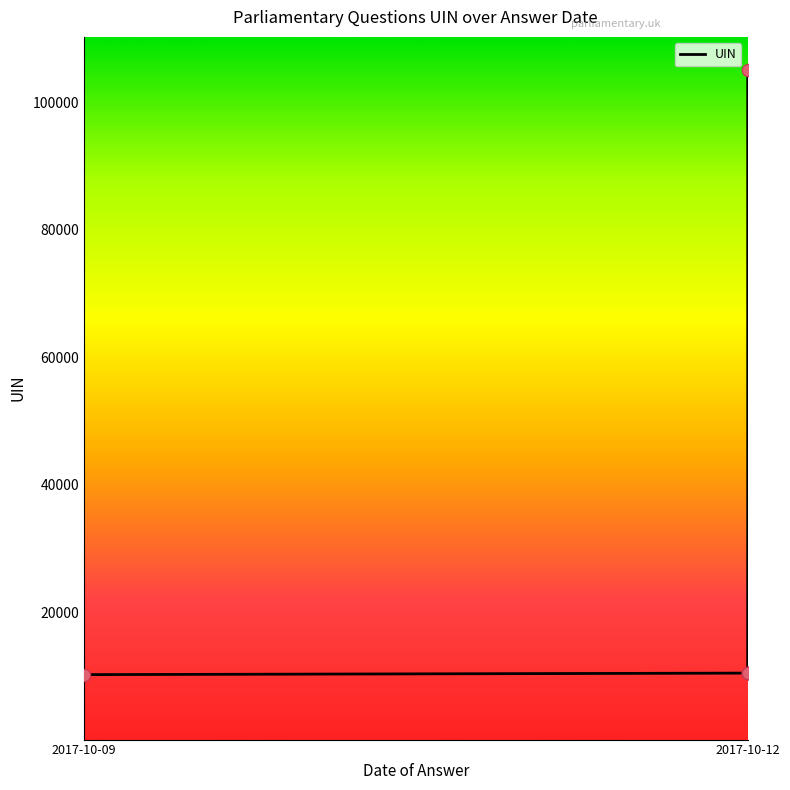

What is the change in value from 2017-10-09 to 2017-10-12?

+237